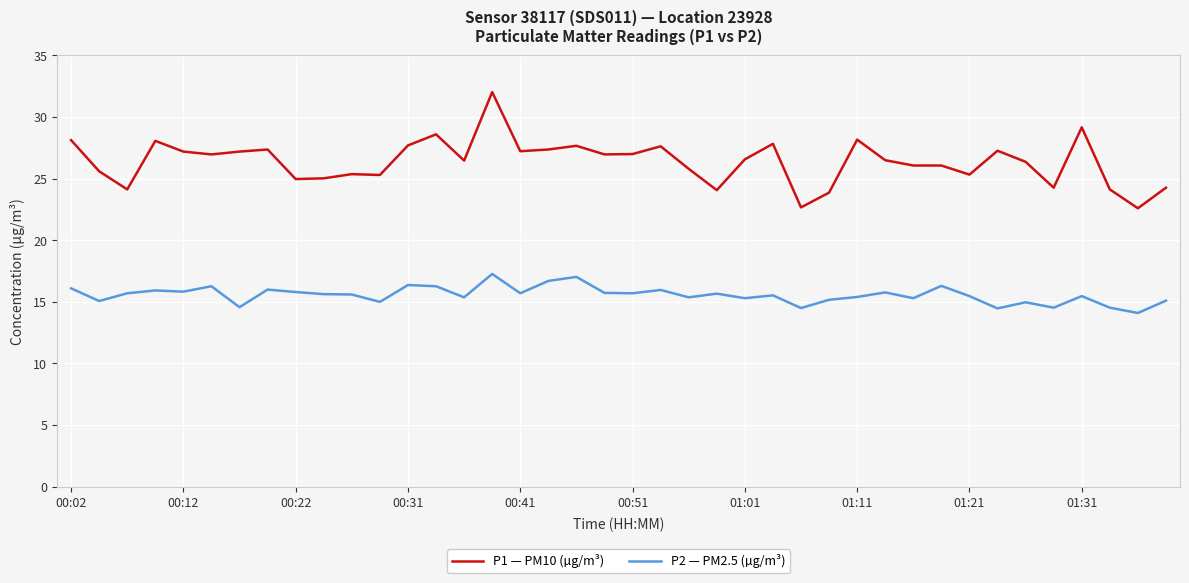

List the series in order of their overall mean, lowest first.

P2 — PM2.5 (µg/m³), P1 — PM10 (µg/m³)